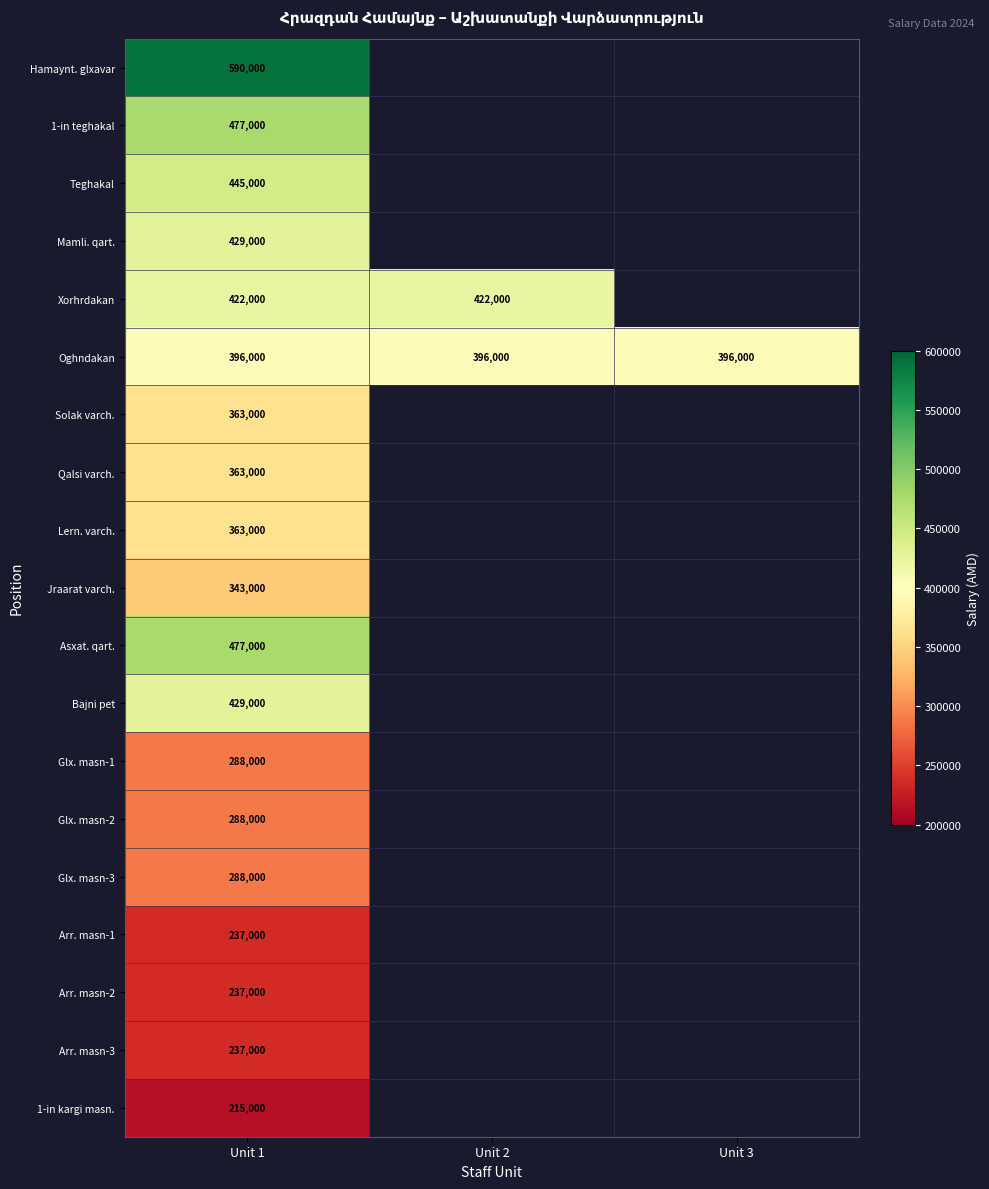

Which category has the lowest value across all series?

Unit 1